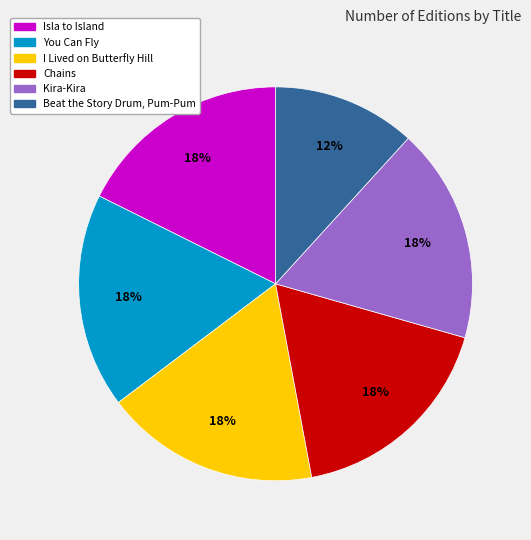

Count the number of slices in the pie.

6